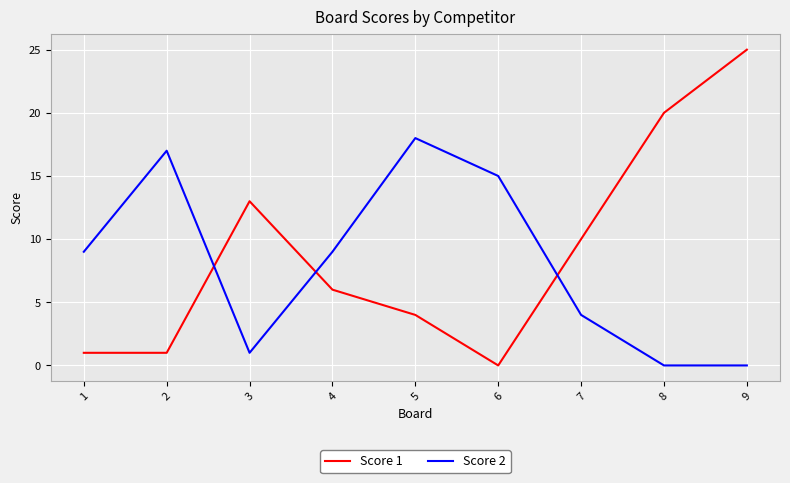

Rank the series by their average value, from highest to lowest.

Score 1, Score 2